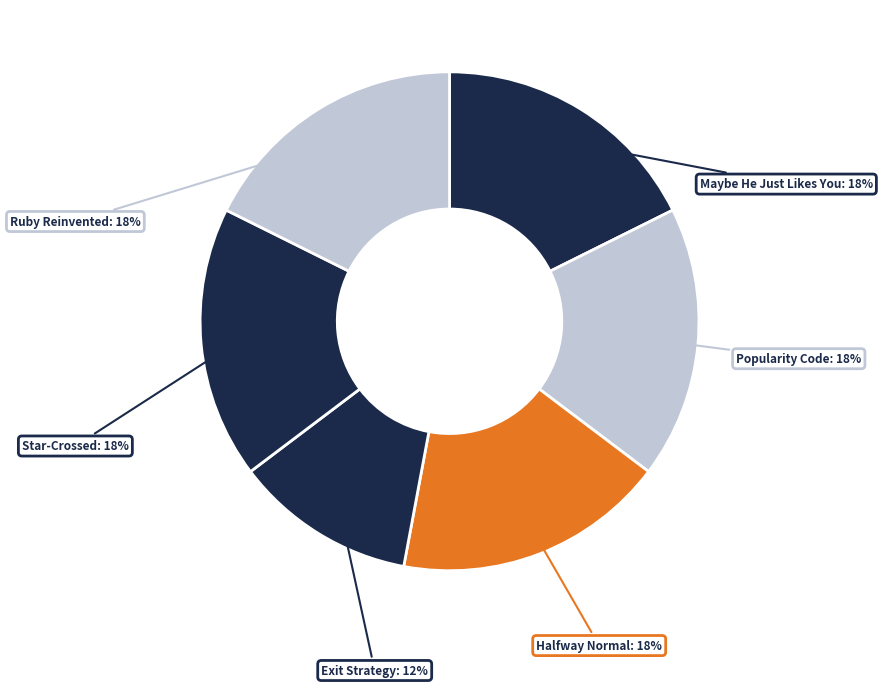

Is there any slice that represents more than half of the pie?

No